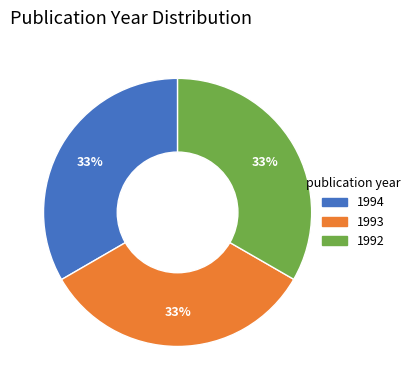

True or false: 1992 accounts for 42% of the total.

False